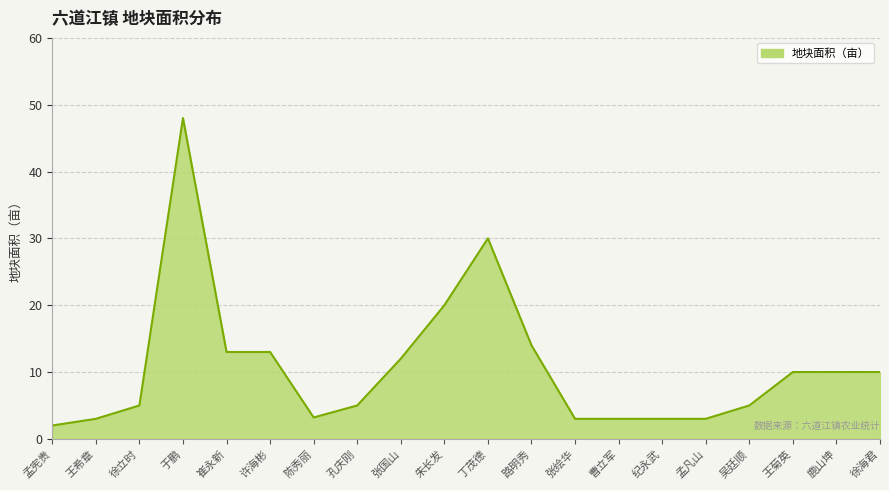

Does the chart have visible grid lines?

Yes